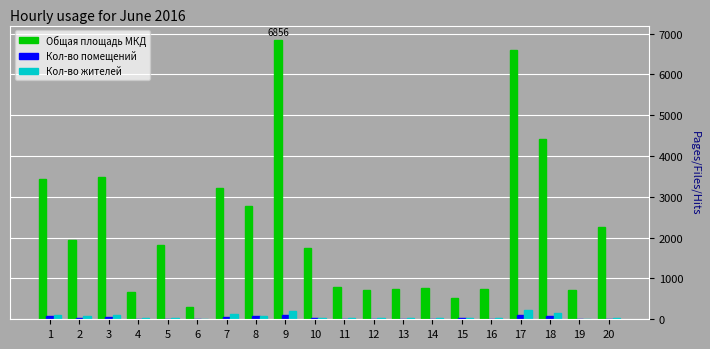

What is the sum of all Общая площадь МКД values?

44537.3